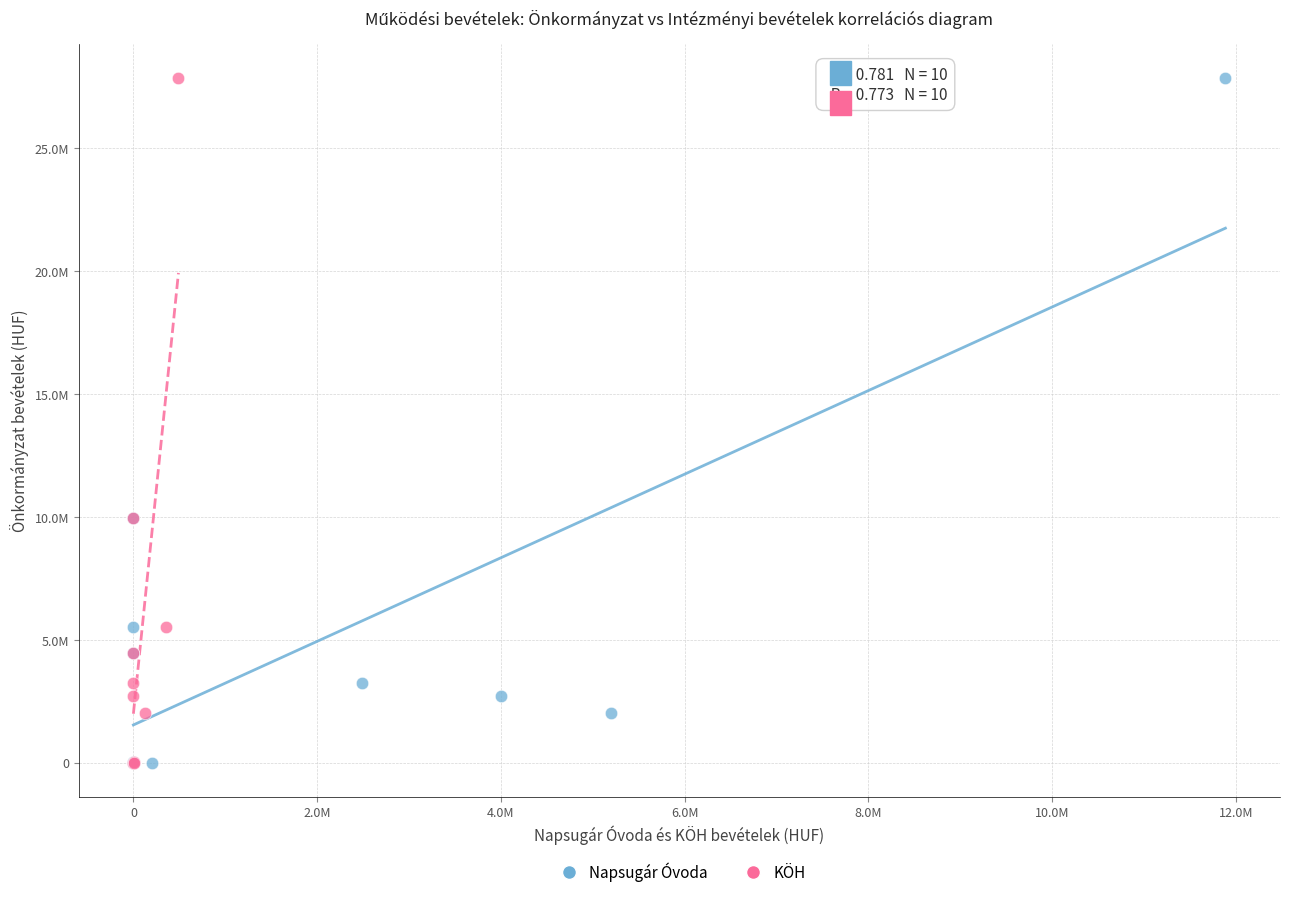

What are all the series names shown in the legend?

Napsugár Óvoda, KÖH